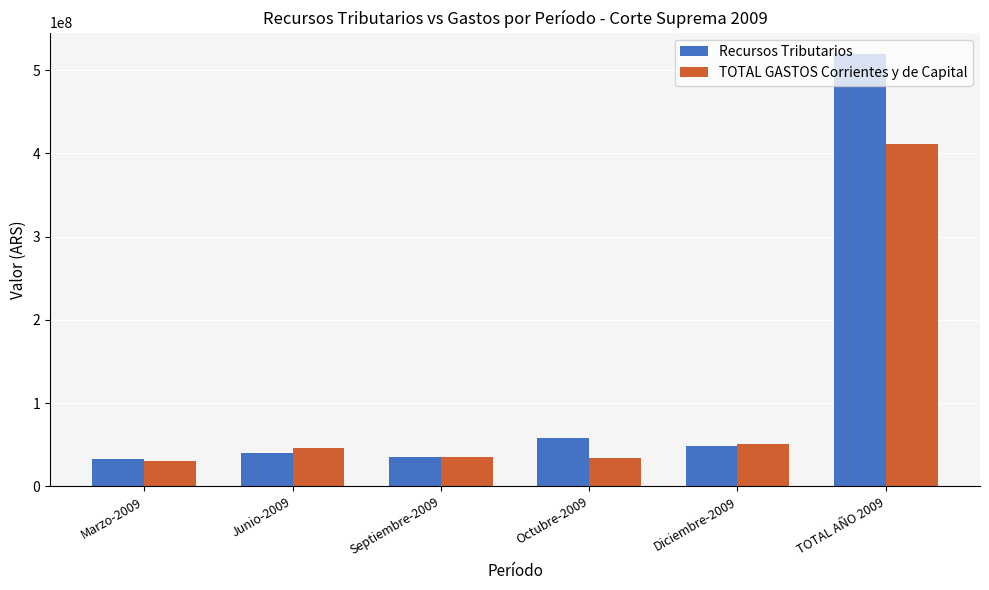

At which category does the chart reach its peak across all series?

TOTAL AÑO 2009